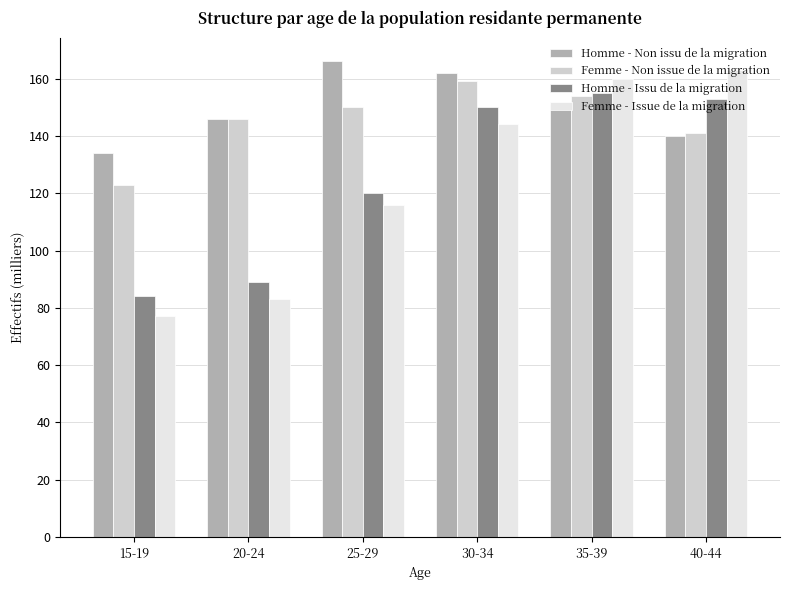

What is the value of the Homme - Issu de la migration bar at the 5th from the left?

155